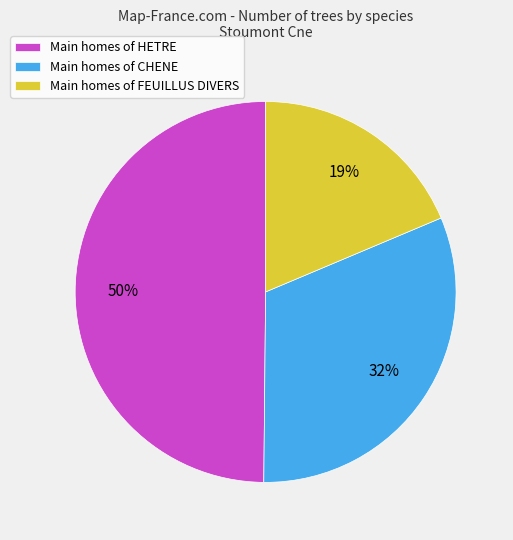

Is the sum of Main homes of CHENE and Main homes of FEUILLUS DIVERS greater than half?

Yes